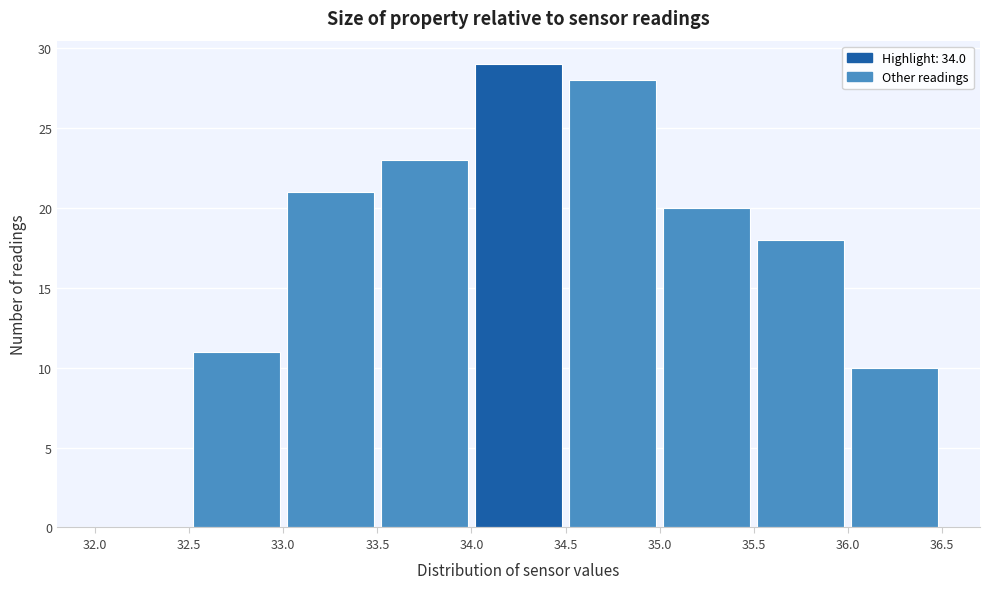

Which range on the x-axis has the tallest bar?

34.0 to 34.5